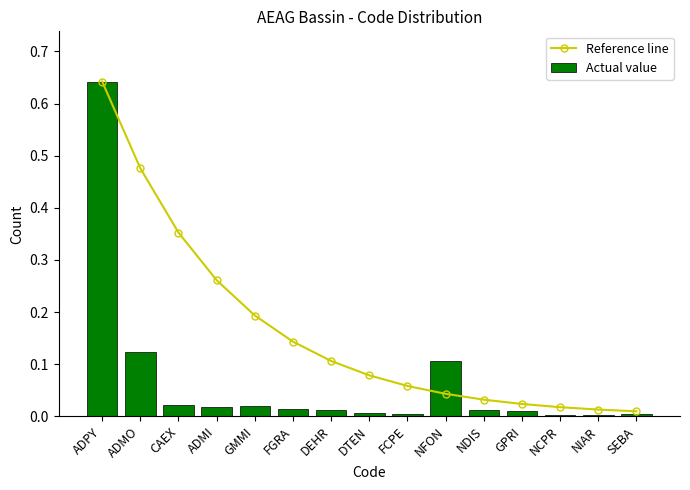

What is the difference between the second highest and minimum values in the Actual value series?

0.1